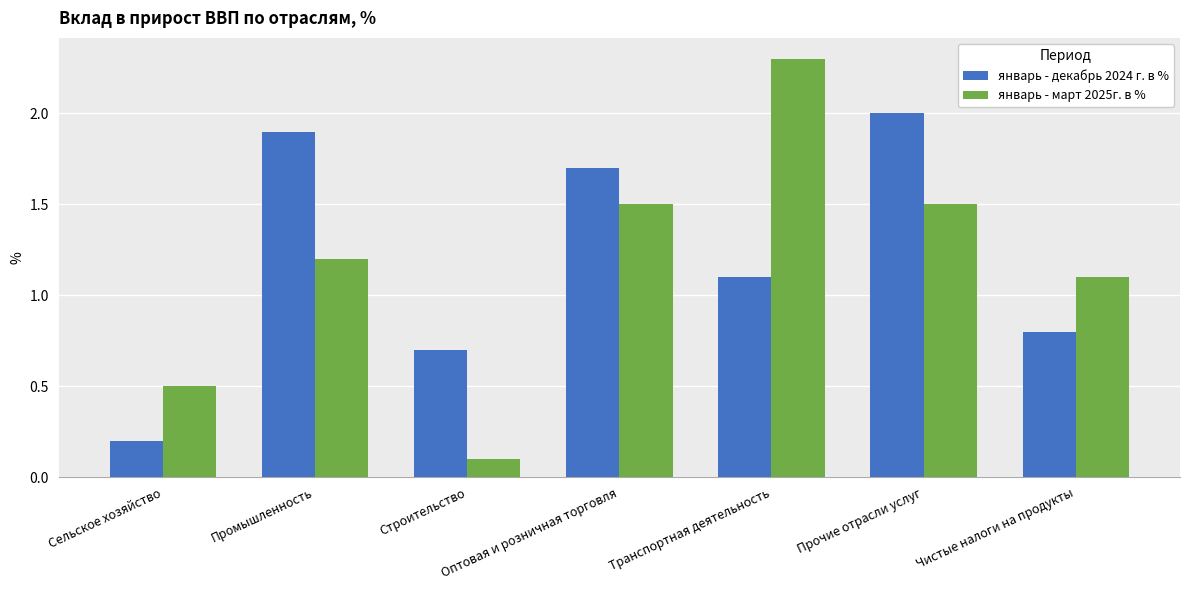

What value does the январь - март 2025г. в % series have at Чистые налоги на продукты?

1.1